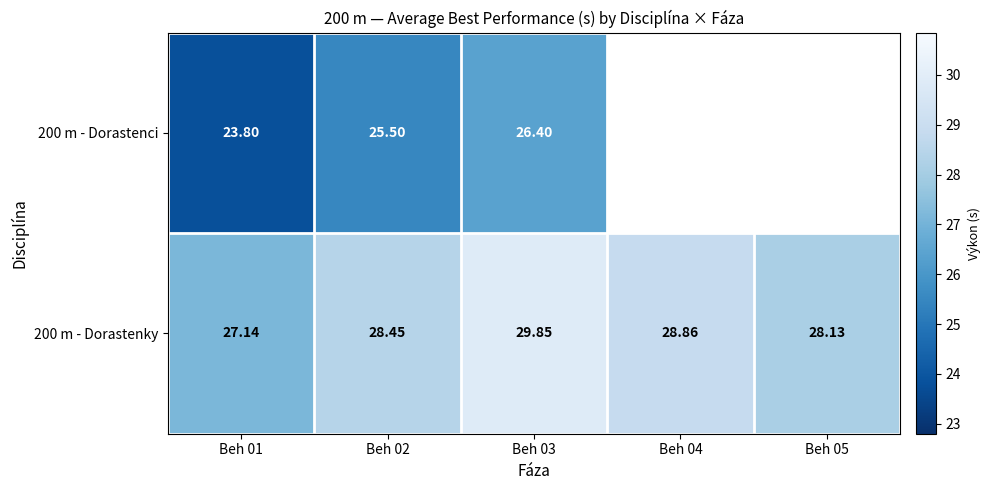

Is the value of 200 m - Dorastenci at Beh 02 greater than the value of 200 m - Dorastenky at Beh 01?

No